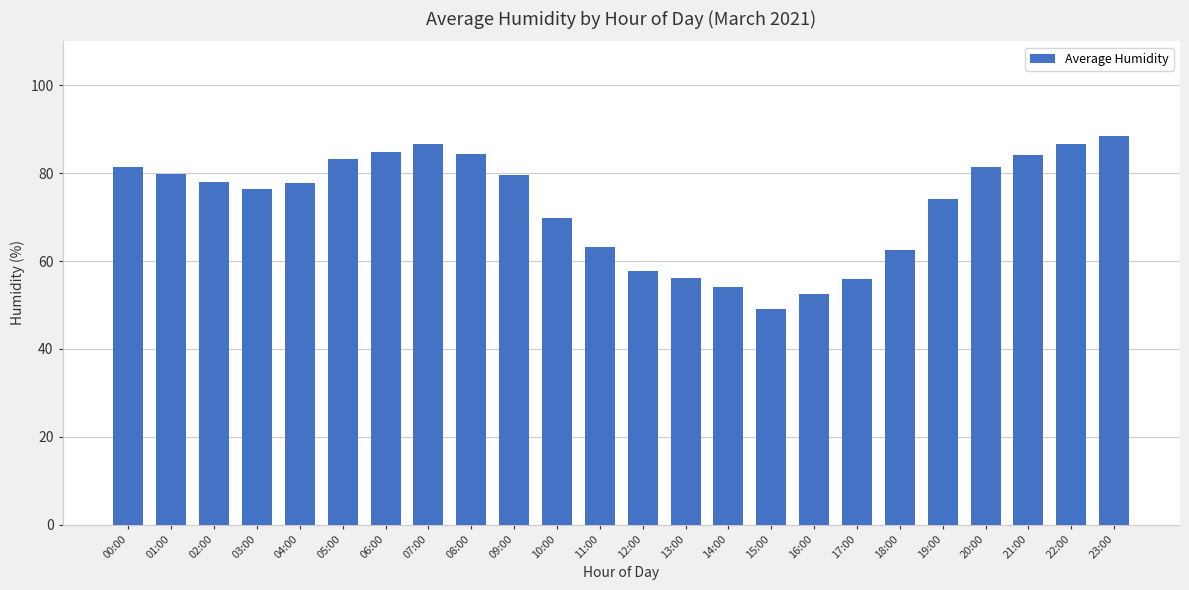

What is the smallest value displayed?

49.0